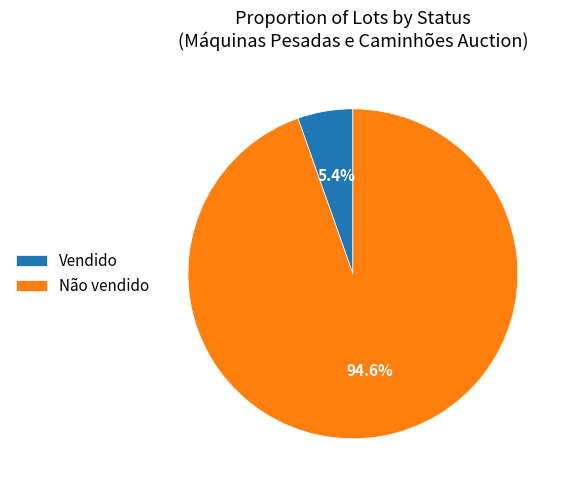

Do Vendido and Não vendido together represent more than half of the pie?

Yes